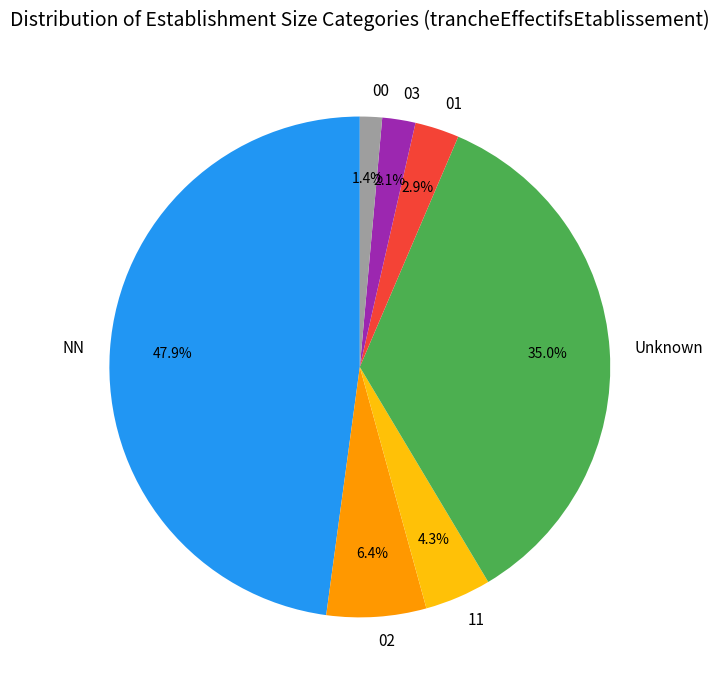

How many segments does this pie chart have?

7